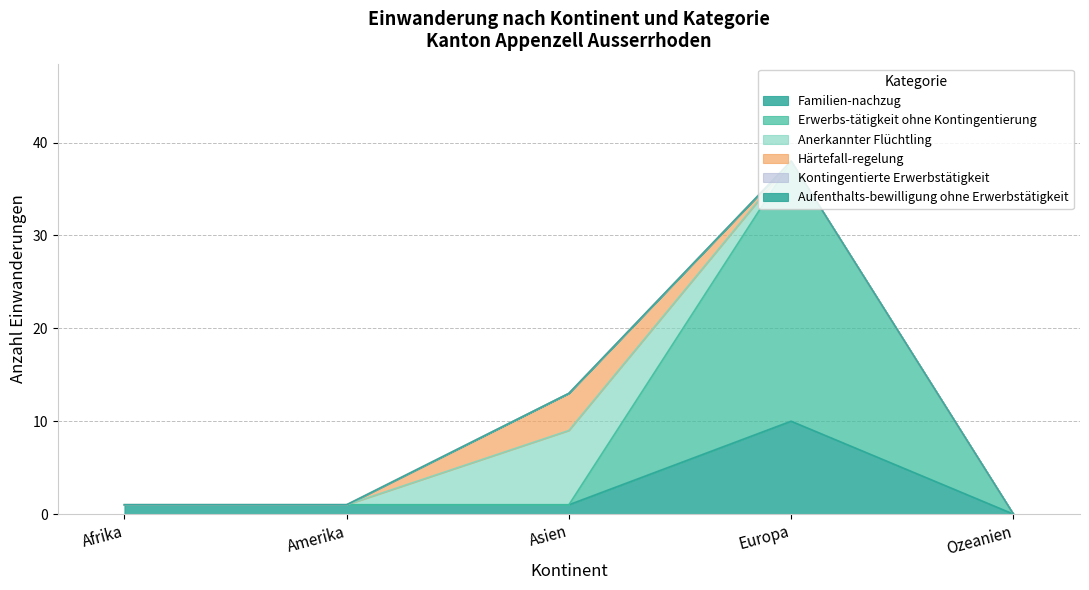

Where is Kontingentierte Erwerbstätigkeit nearest to the value 0?

Afrika